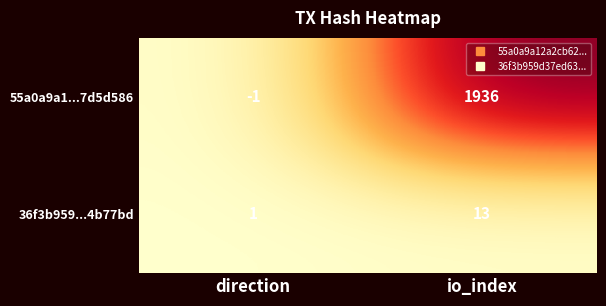

What is the greatest value displayed?

1936